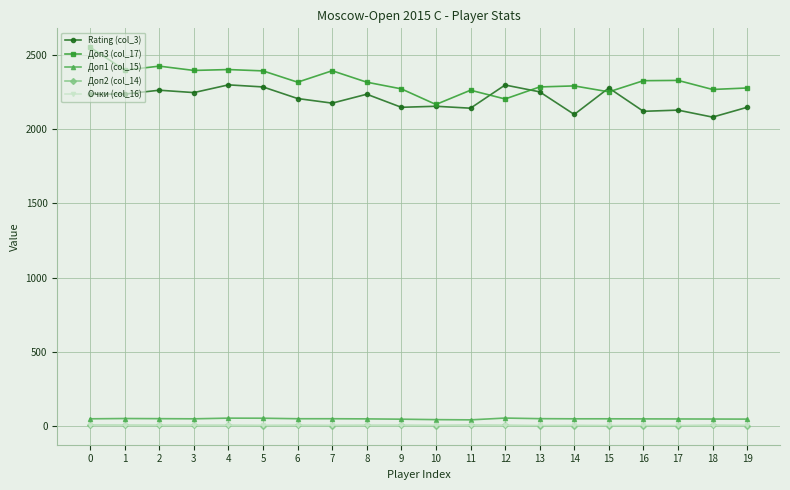

What is the difference between the Очки (col_16) values at 14 and 2?

1.0